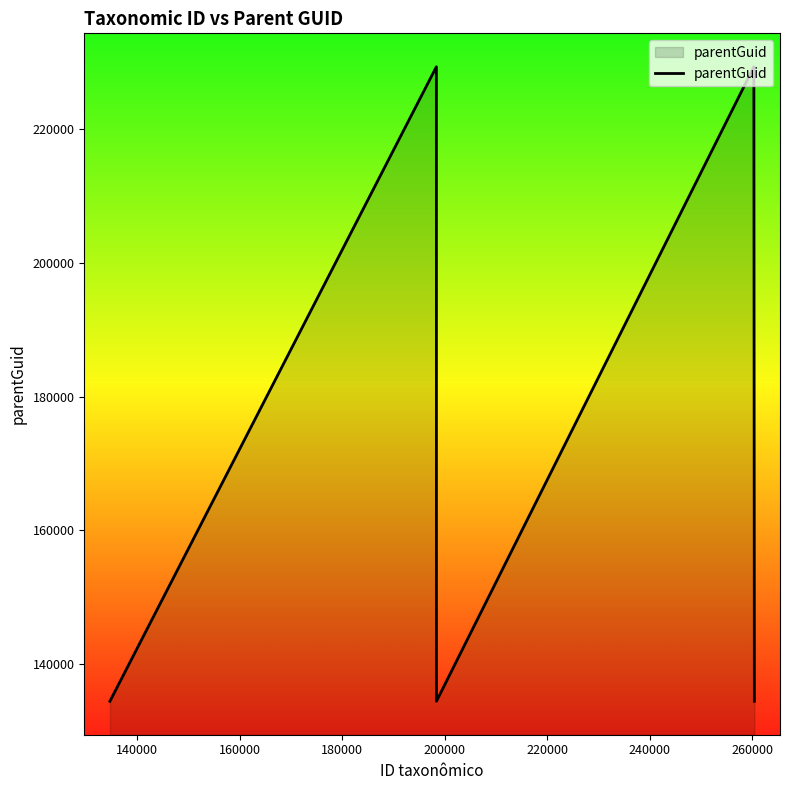

What is the difference between the maximum and minimum values?

94850